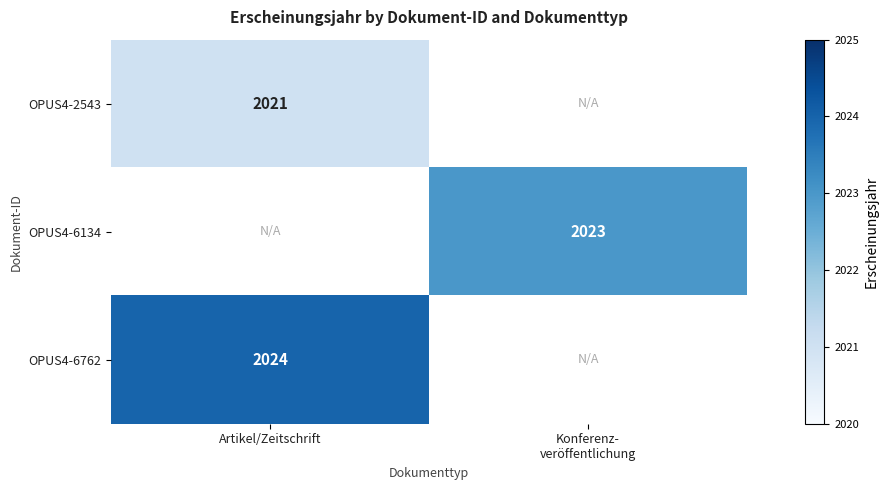

Which category has the lowest value across all series?

Artikel/Zeitschrift